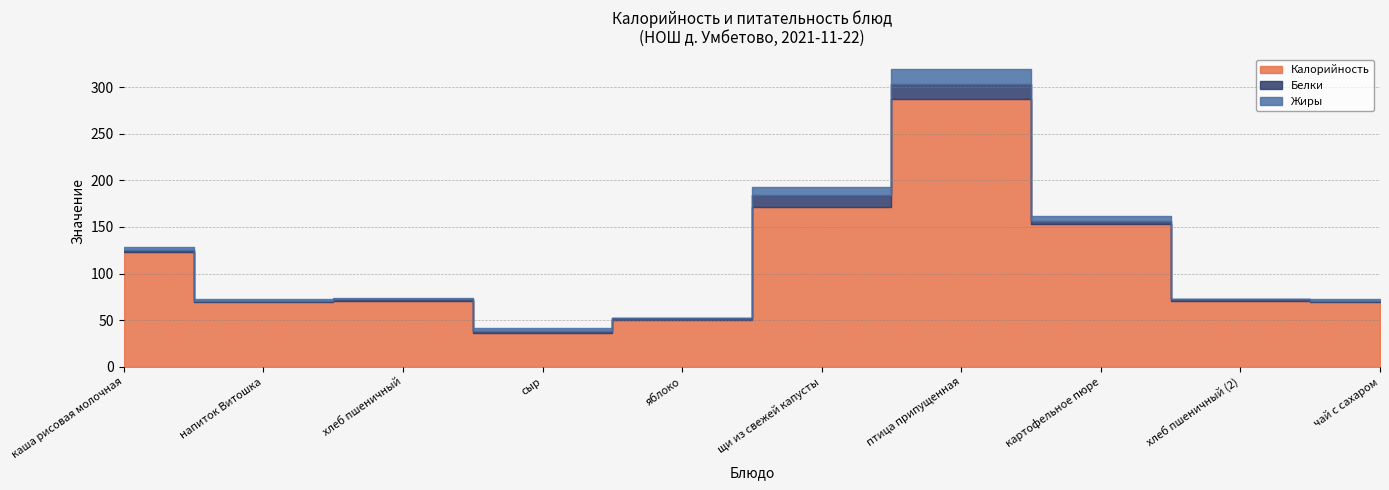

At which category does the chart reach its peak across all series?

птица припущенная